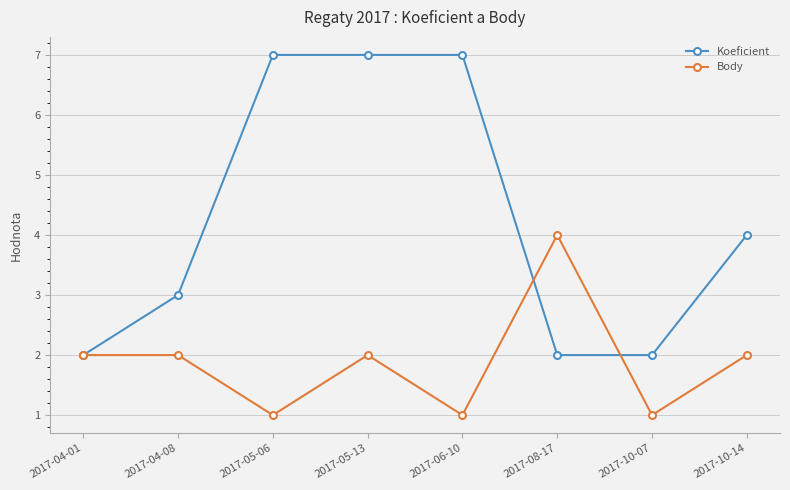

How many interior local valleys does the Body series have?

3